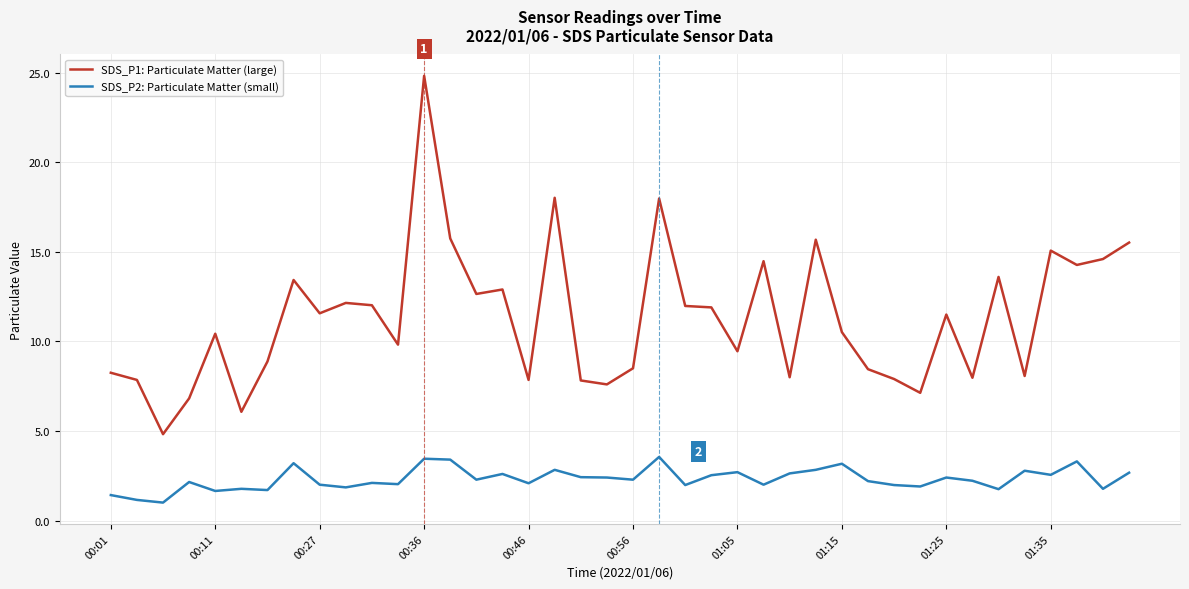

What is the highest value of the SDS_P1: Particulate Matter (large) series?

24.8